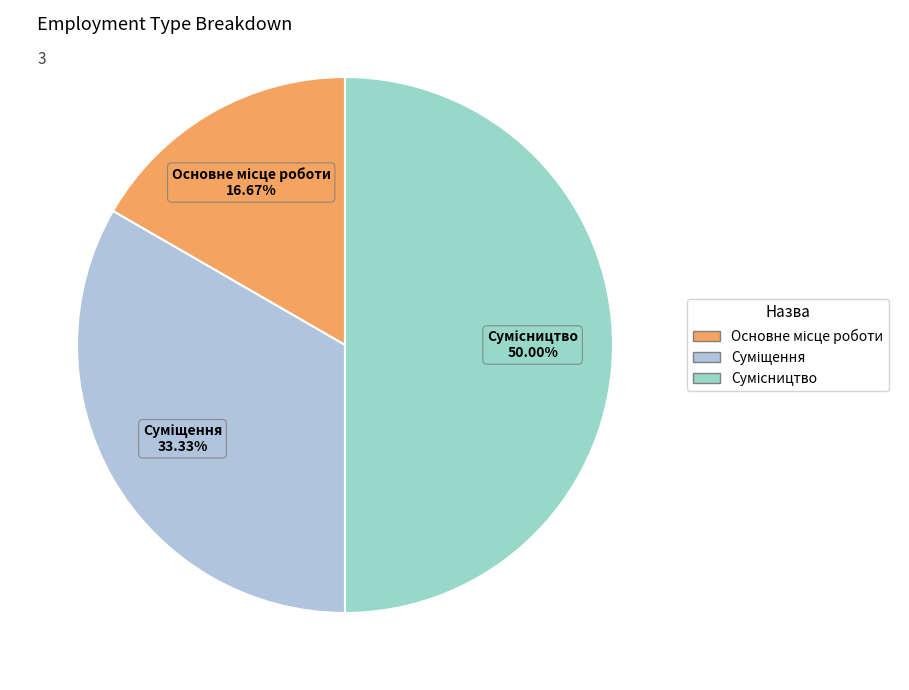

How many segments does this pie chart have?

3